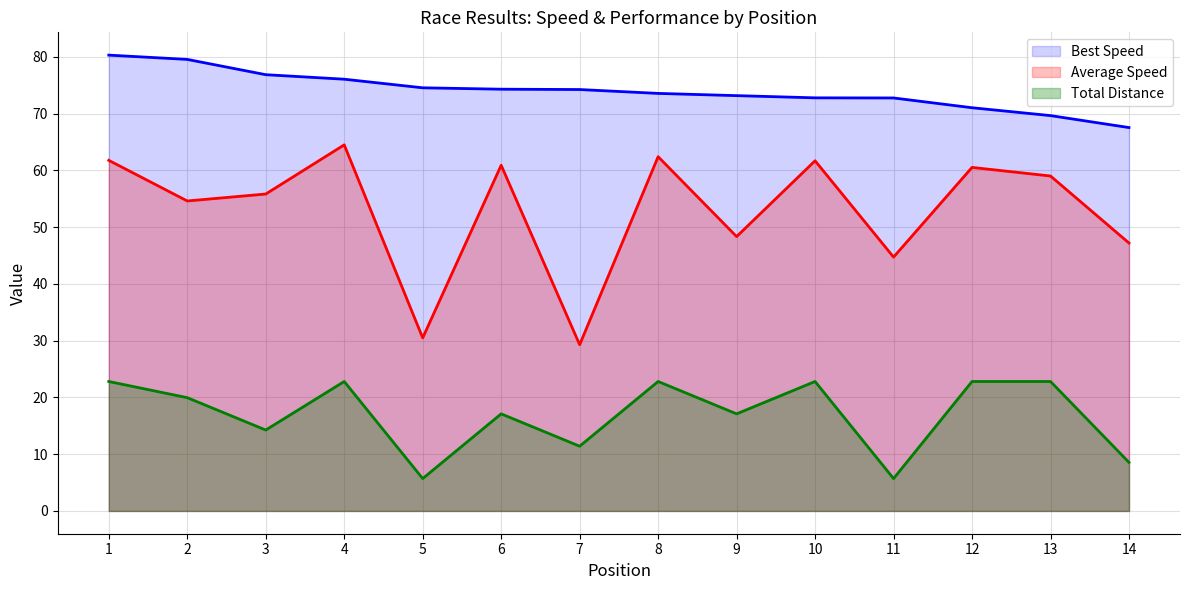

Reading left to right, extract all data points from this chart.

Total Laps: 1=22.8	2=19.9	3=14.2	4=22.8	5=5.7	6=17.1	7=11.4	8=22.8	9=17.1	10=22.8	11=5.7	12=22.8	13=22.8	14=8.6
Best Lap time: 1=80.3	2=79.5	3=76.8	4=76.0	5=74.5	6=74.3	7=74.2	8=73.5	9=73.2	10=72.8	11=72.7	12=71.0	13=69.6	14=67.5
Average Speed: 1=61.8	2=54.6	3=55.8	4=64.5	5=30.5	6=60.9	7=29.3	8=62.4	9=48.3	10=61.7	11=44.7	12=60.5	13=59.0	14=47.2